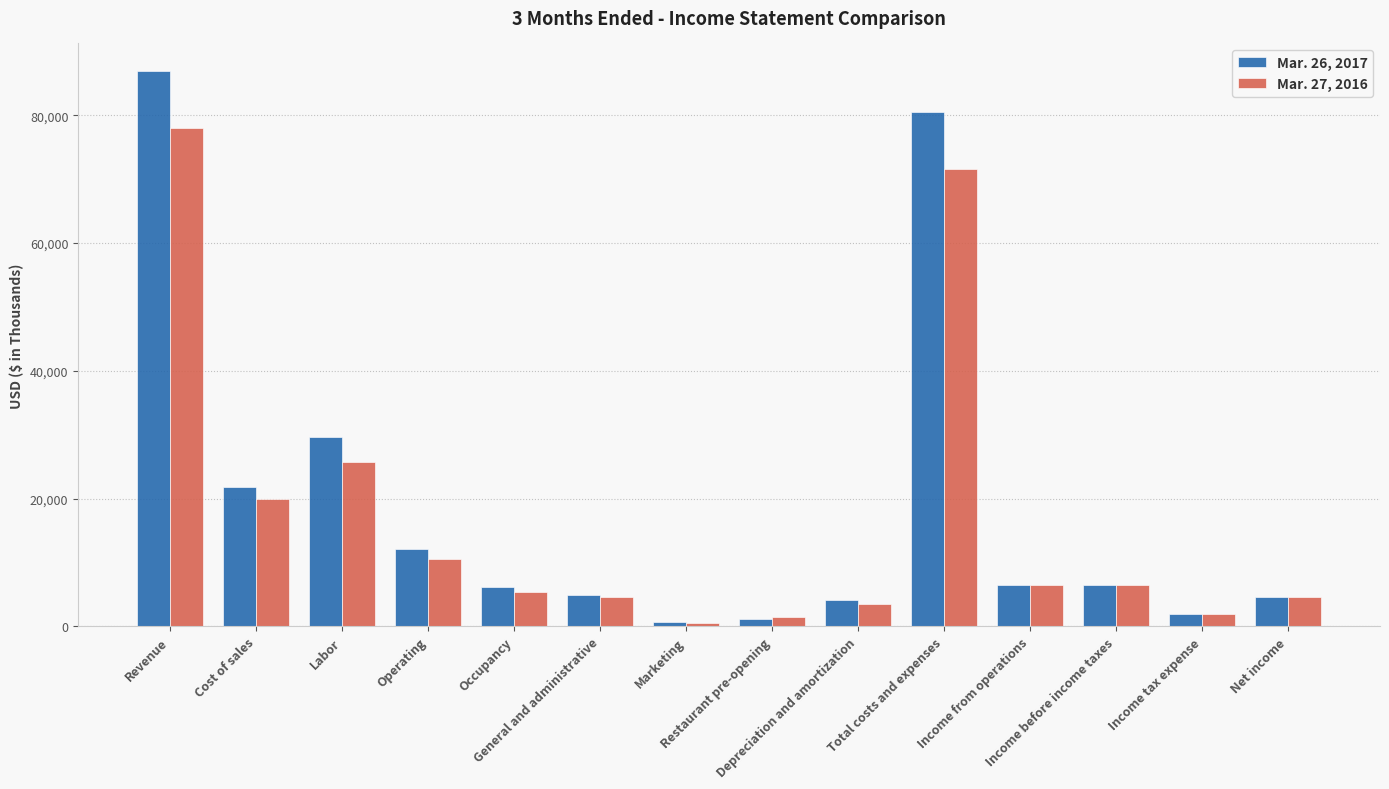

At how many categories does at least one series exceed 27357?

3